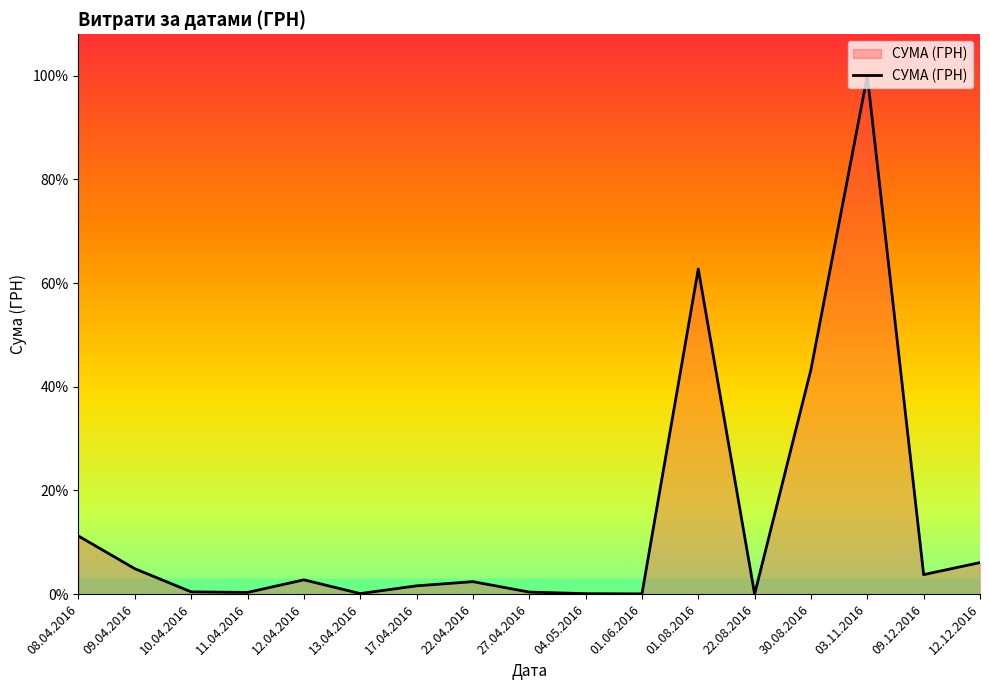

Is this an area chart (filled region under the line)?

Yes